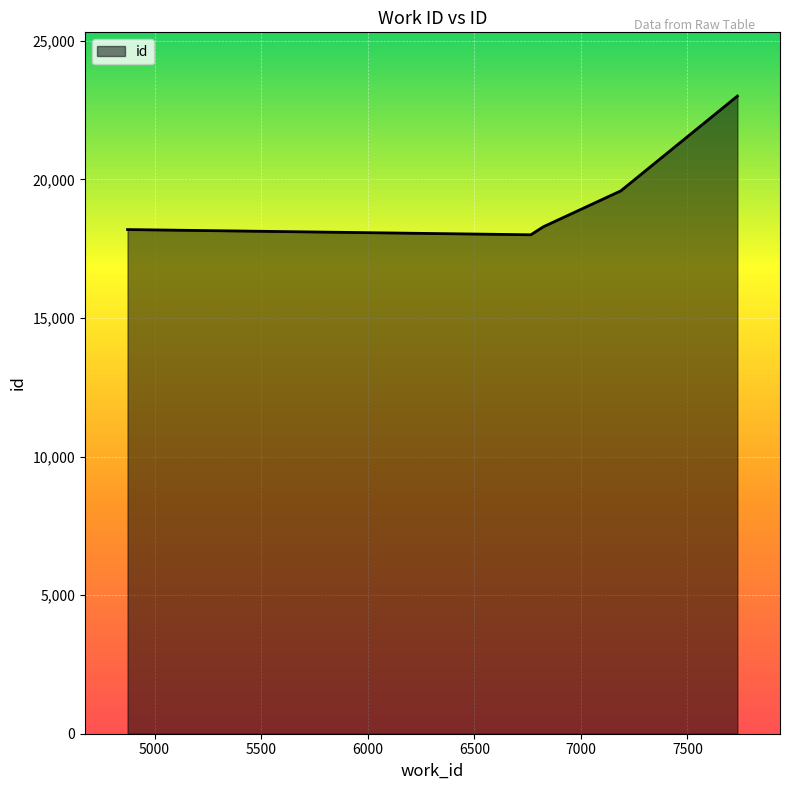

Reading left to right, extract all data points from this chart.

18191	18003	18293	19587	23007